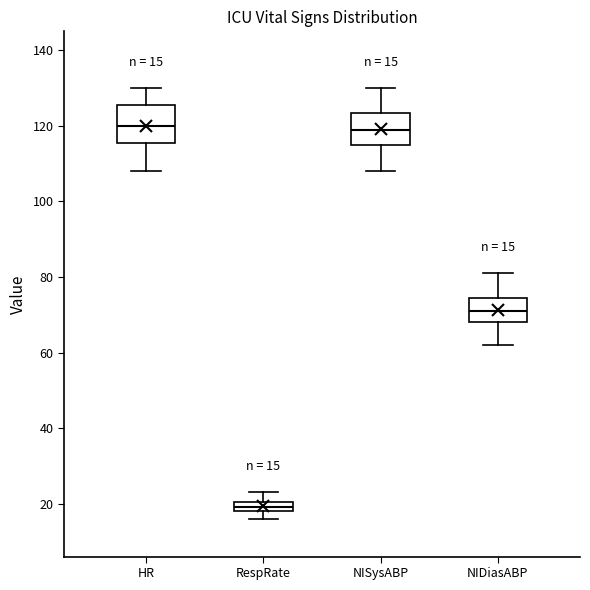

Which box's median line is the lowest?

RespRate